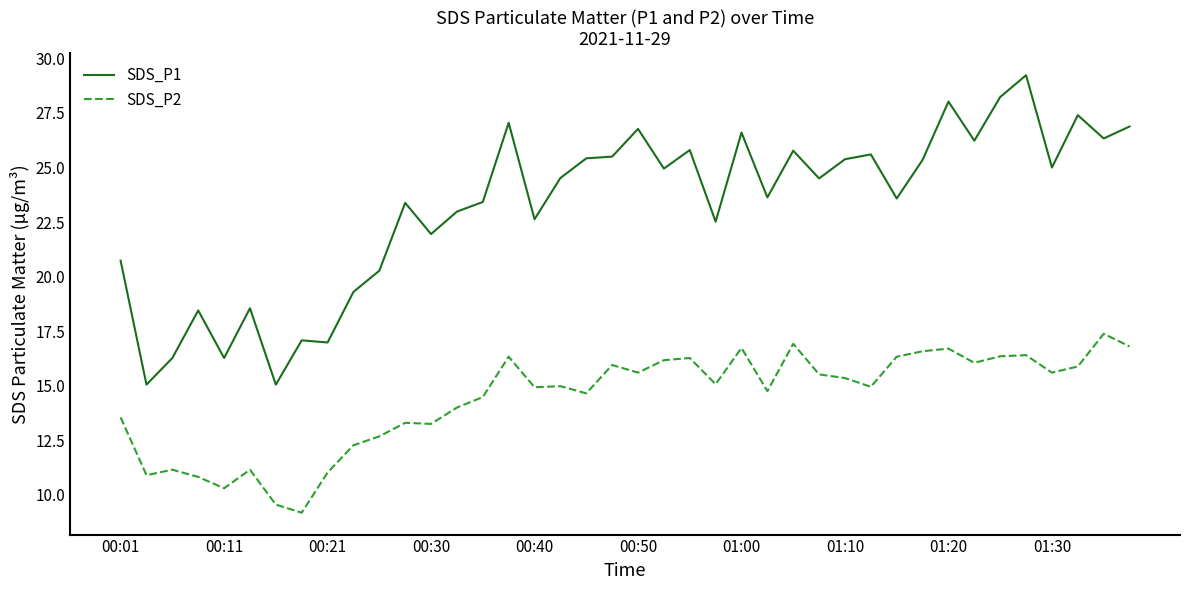

What are all the series names shown in the legend?

SDS_P1, SDS_P2